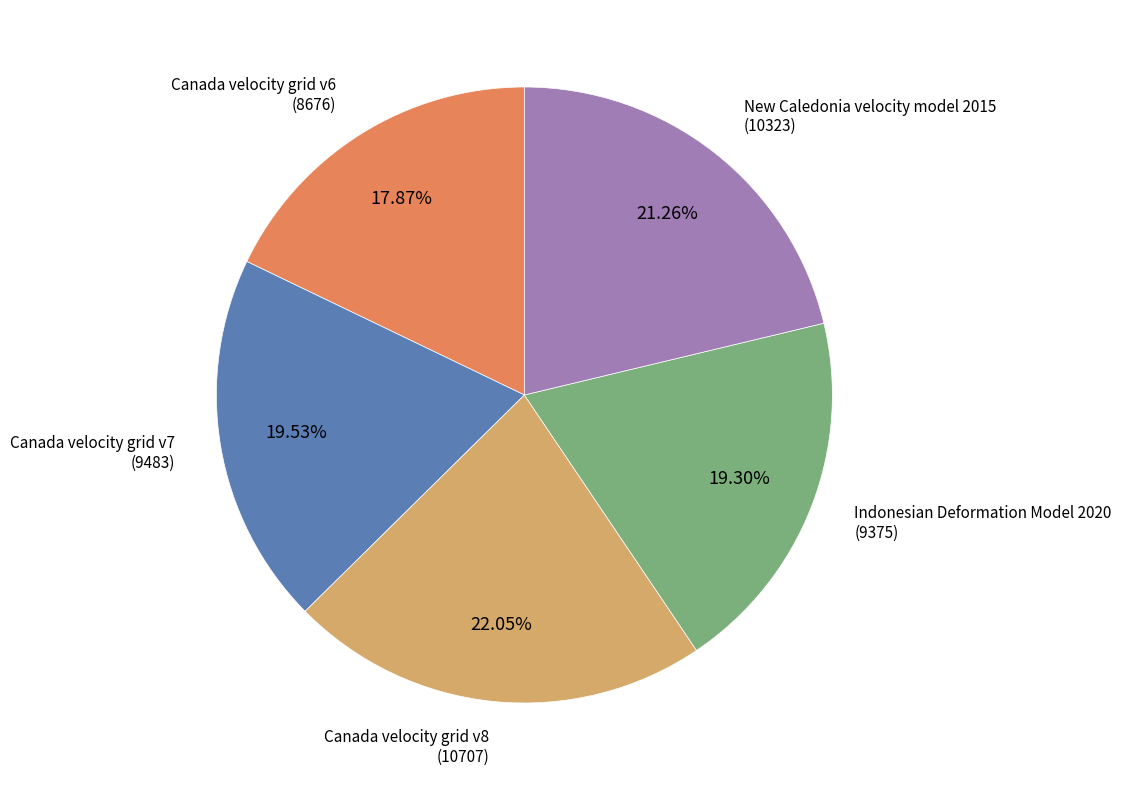

To the nearest percent, what is the difference between the largest and smallest slice percentages?

4%